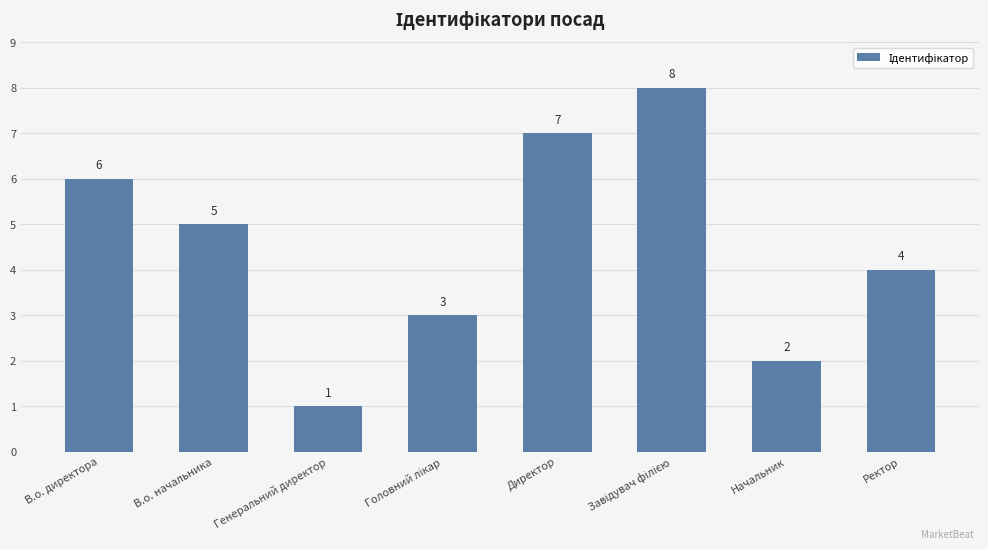

What is the label of the 4th bar from the right?

Директор